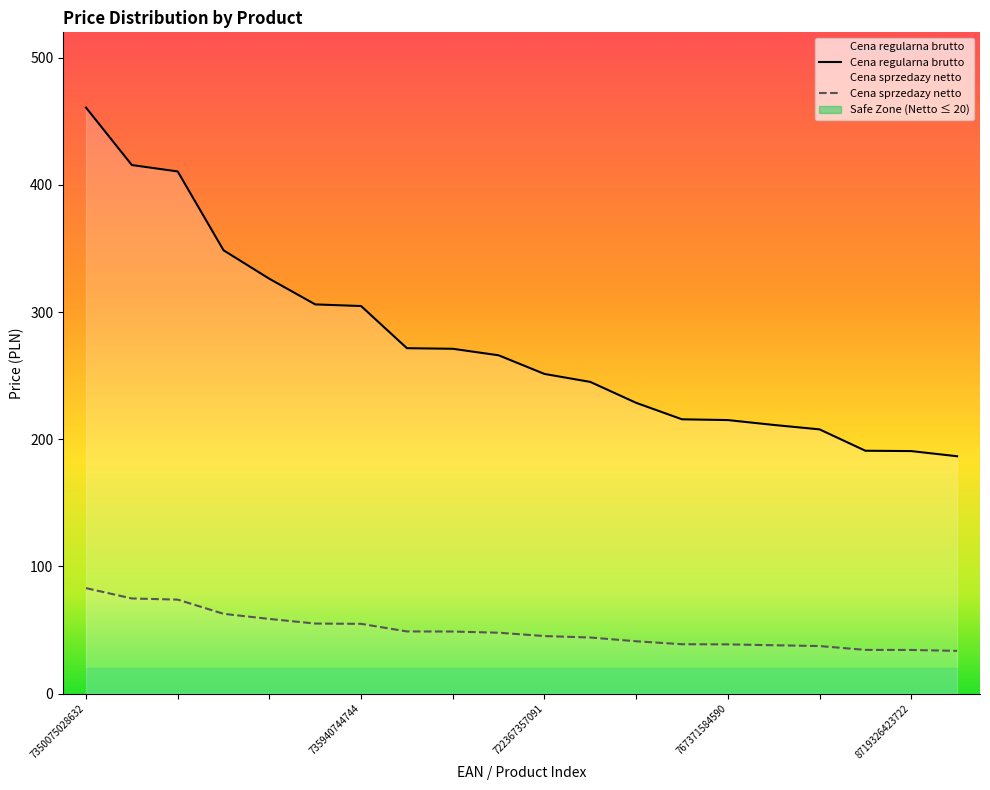

The value of Cena sprzedazy netto at 712190236519 is 33.6. True or false?

True